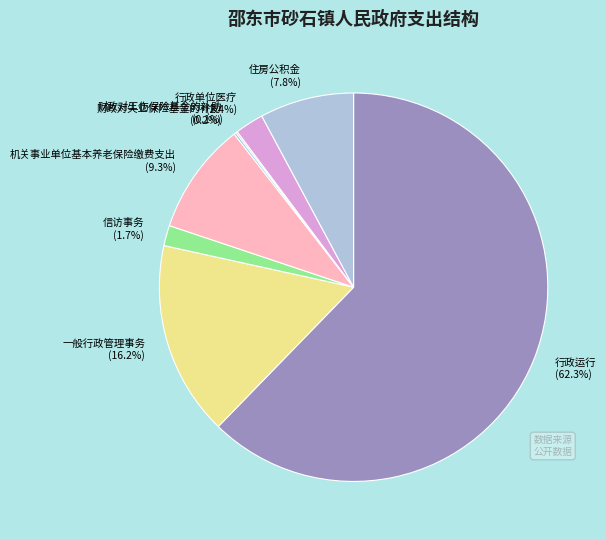

What percentage is the 行政单位医疗 slice, to the nearest percent?

2%